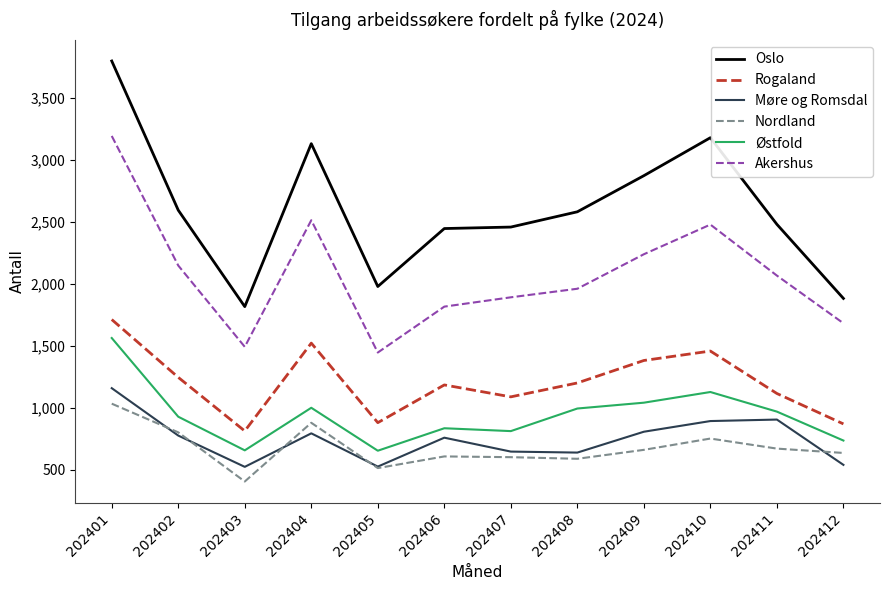

True or false: Østfold and Oslo cross at least once.

False